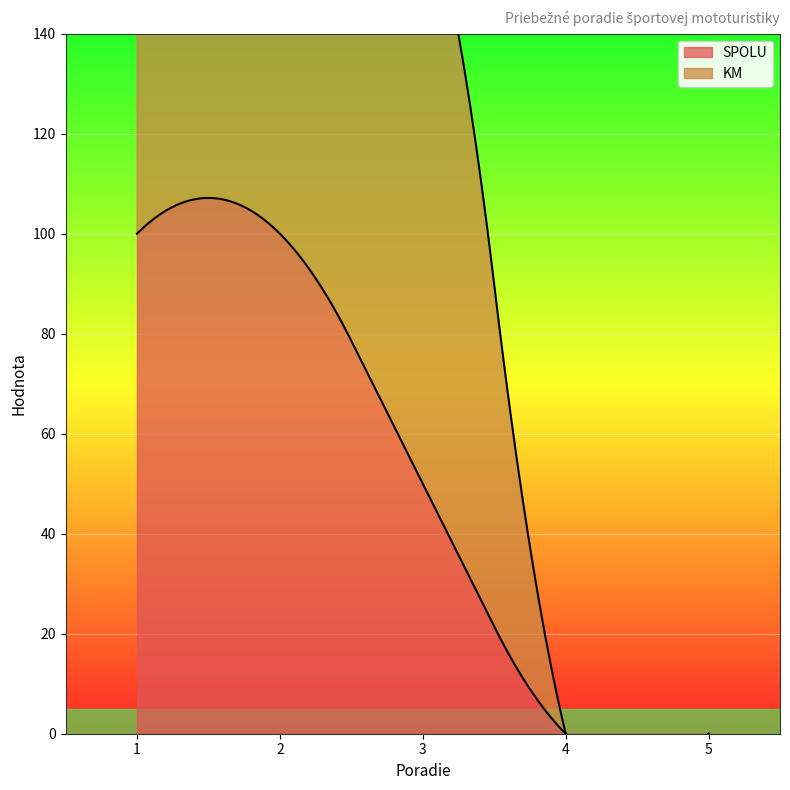

What is the sum of the KM values at 5 and 3?

120